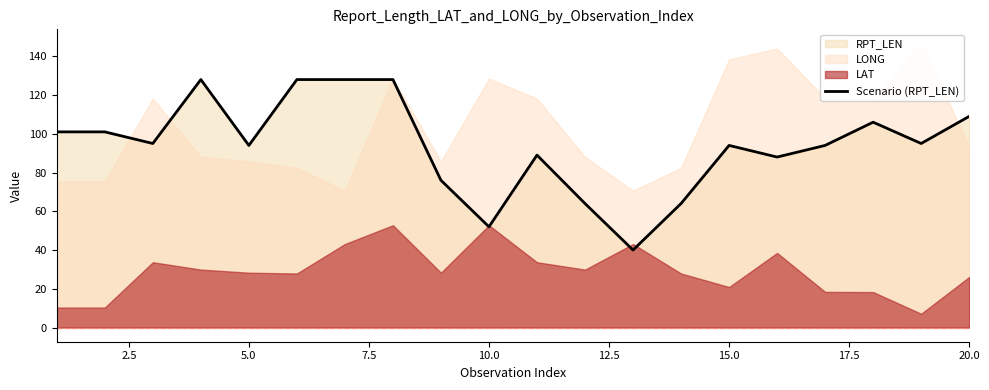

What is the maximum value for Scenario (RPT_LEN)?

128